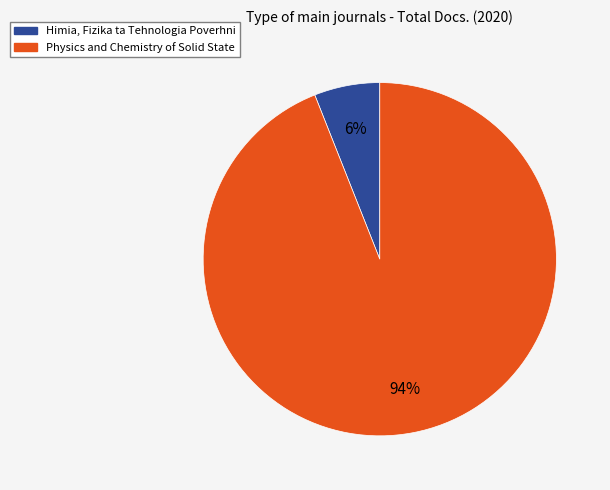

Which category accounts for the majority?

Physics and Chemistry of Solid State